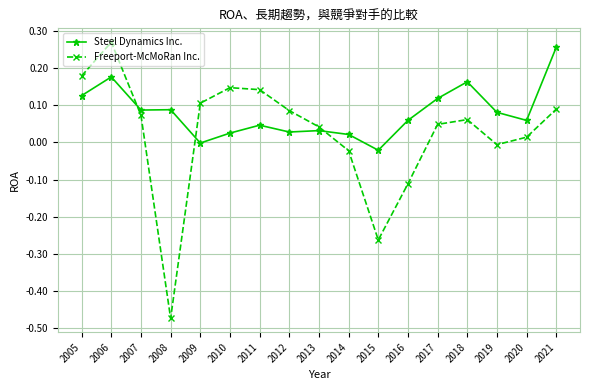

Is it true that Freeport-McMoRan Inc. equals -0.2 at 2008?

False